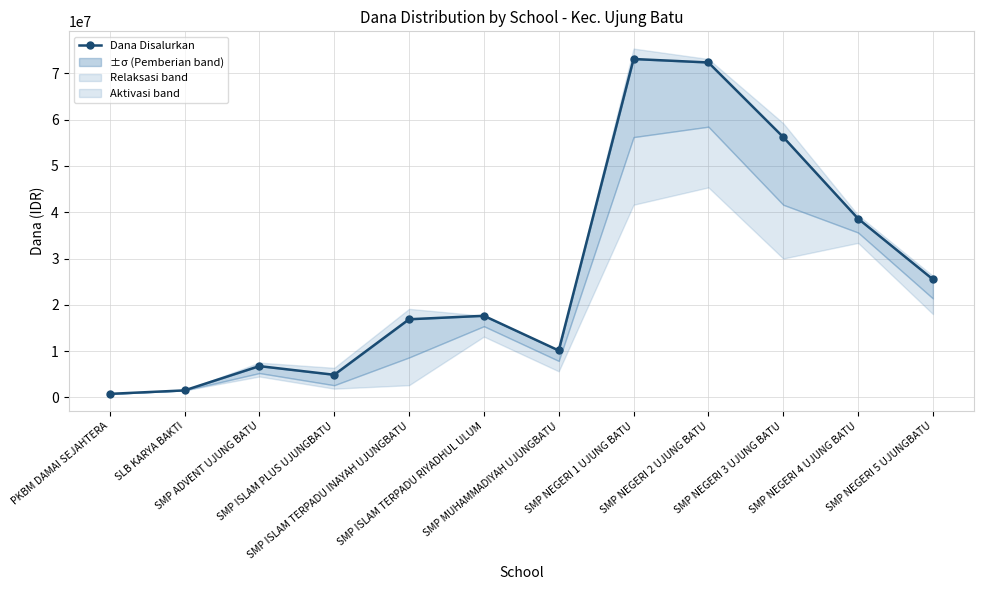

Rank the categories by value from lowest to highest.

PKBM DAMAI SEJAHTERA, SLB KARYA BAKTI, SMP ISLAM PLUS UJUNGBATU, SMP ADVENT UJUNG BATU, SMP MUHAMMADIYAH UJUNGBATU, SMP ISLAM TERPADU INAYAH UJUNGBATU, SMP ISLAM TERPADU RIYADHUL ULUM, SMP NEGERI 5 UJUNGBATU, SMP NEGERI 4 UJUNG BATU, SMP NEGERI 3 UJUNG BATU, SMP NEGERI 2 UJUNG BATU, SMP NEGERI 1 UJUNG BATU